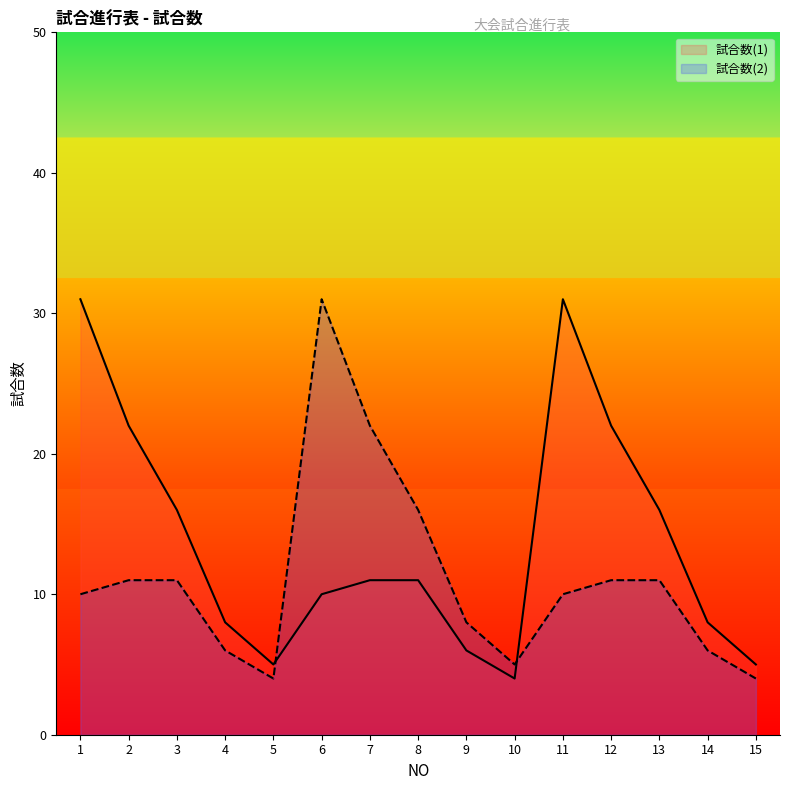

What is the smallest value displayed?

4